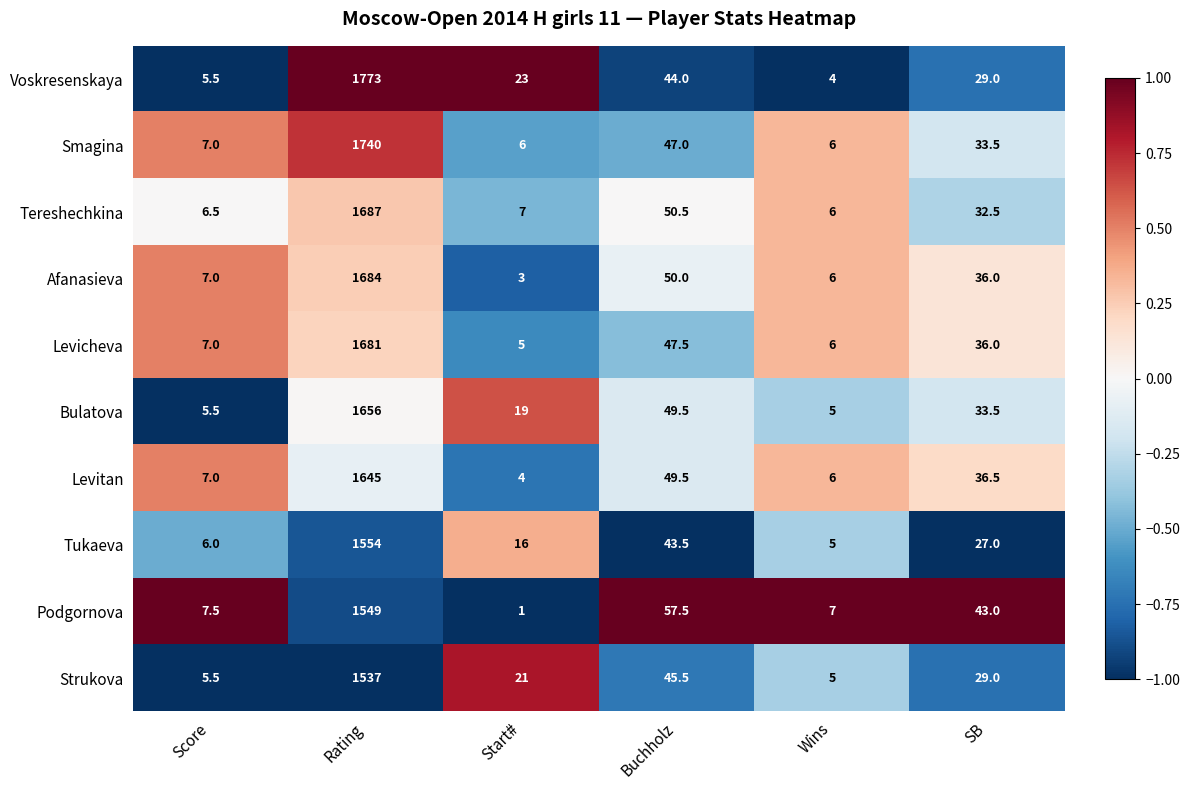

What value does the Podgornova series have at Start#?

1.0